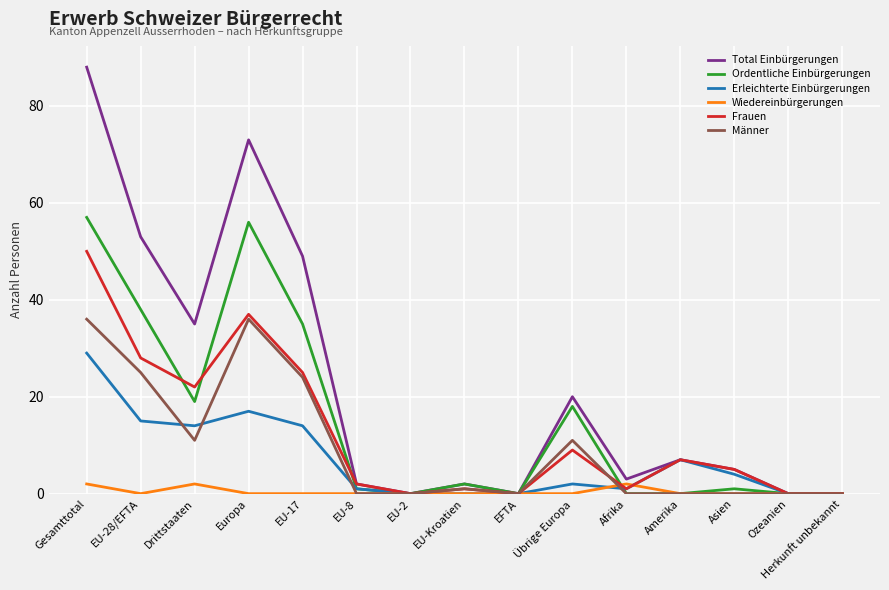

What is the greatest value displayed?

88